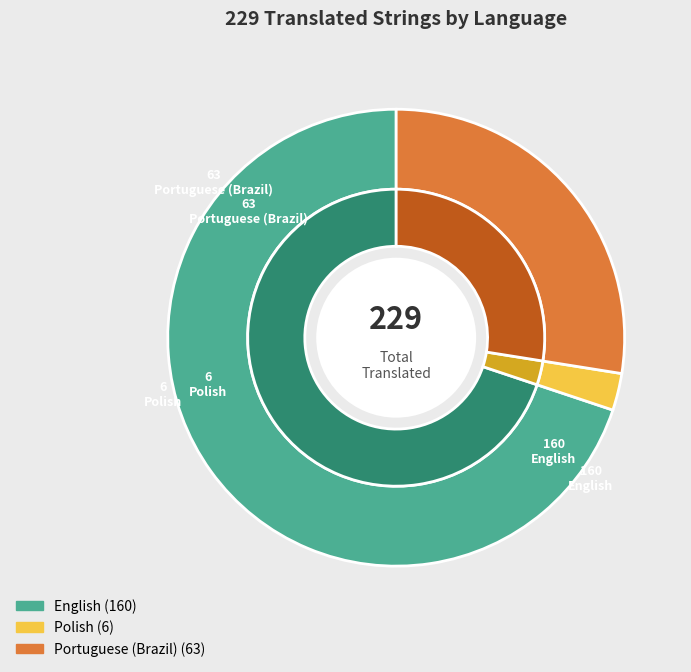

Which slice is the smallest?

Polish